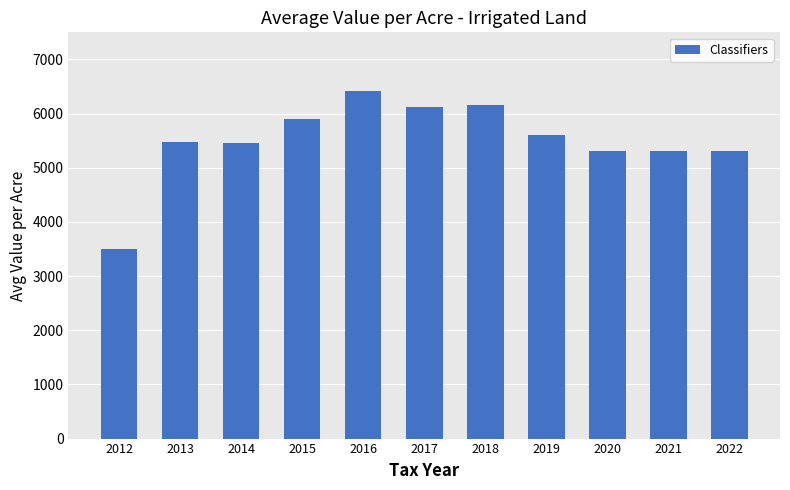

What is the maximum value shown in the chart?

6414.1